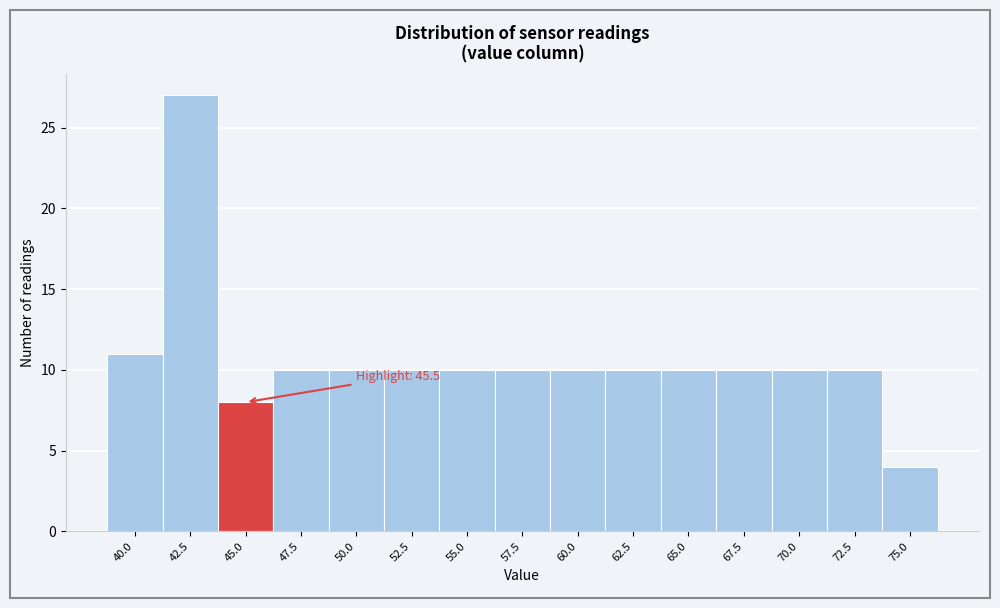

Reading left to right, transcribe all the data shown in this chart.

40.0=11	42.5=27	45.0=8	47.5=10	50.0=10	52.5=10	55.0=10	57.5=10	60.0=10	62.5=10	65.0=10	67.5=10	70.0=10	72.5=10	75.0=4